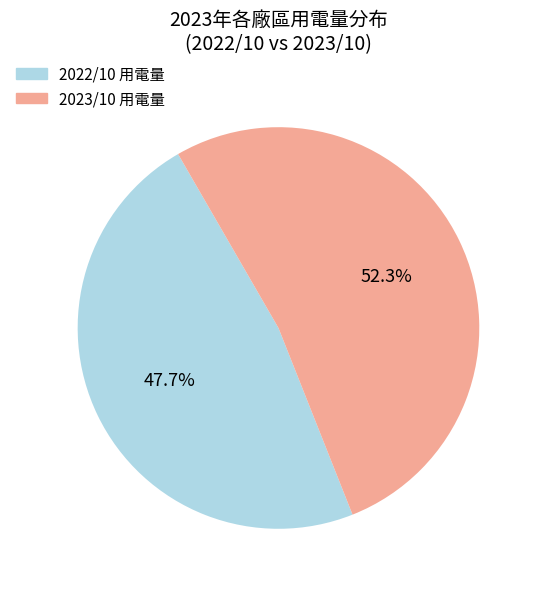

Rank the categories by value from lowest to highest.

2022/10 用電量, 2023/10 用電量